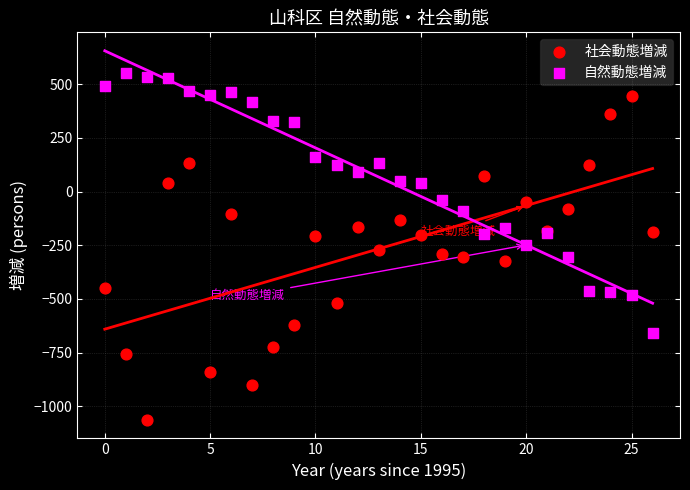

Which series contains the highest Y value?

自然動態増減